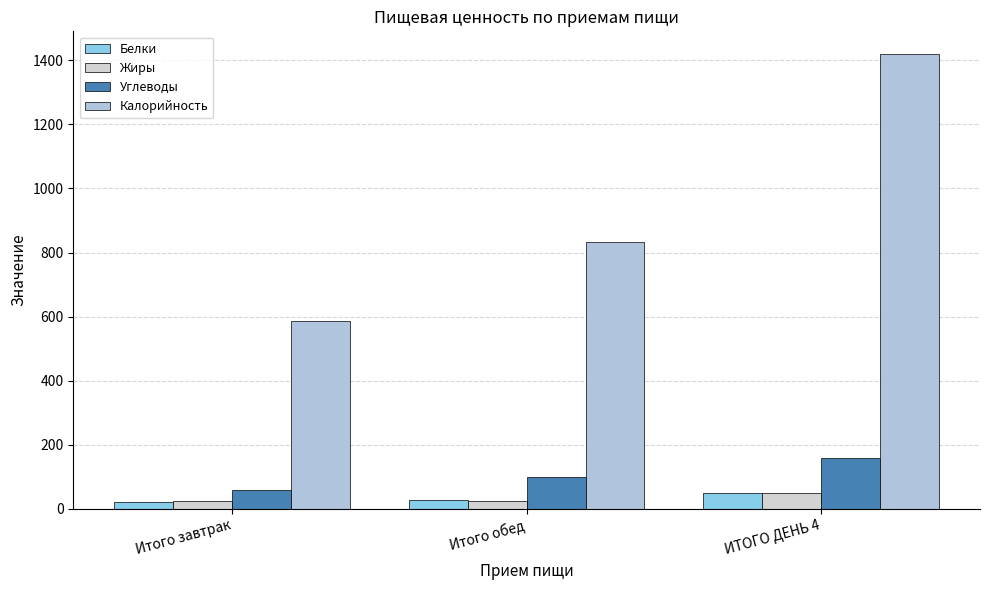

List the series in order of their peak value, lowest first.

Жиры, Белки, Углеводы, Калорийность